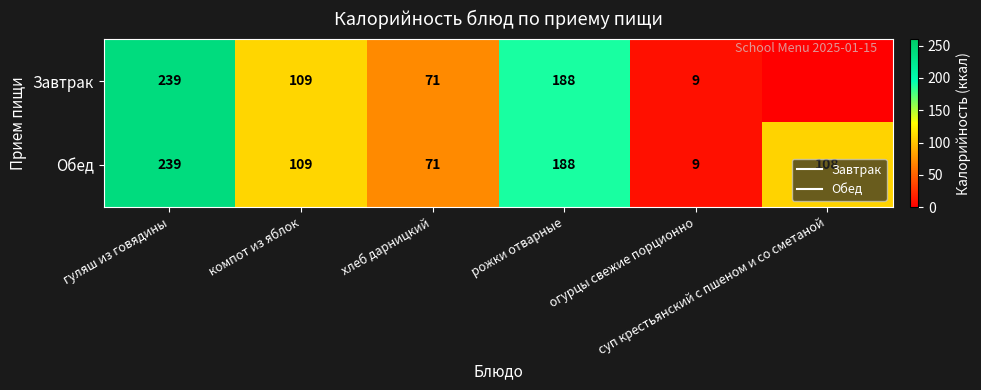

What is the average value of the Завтрак series?

103